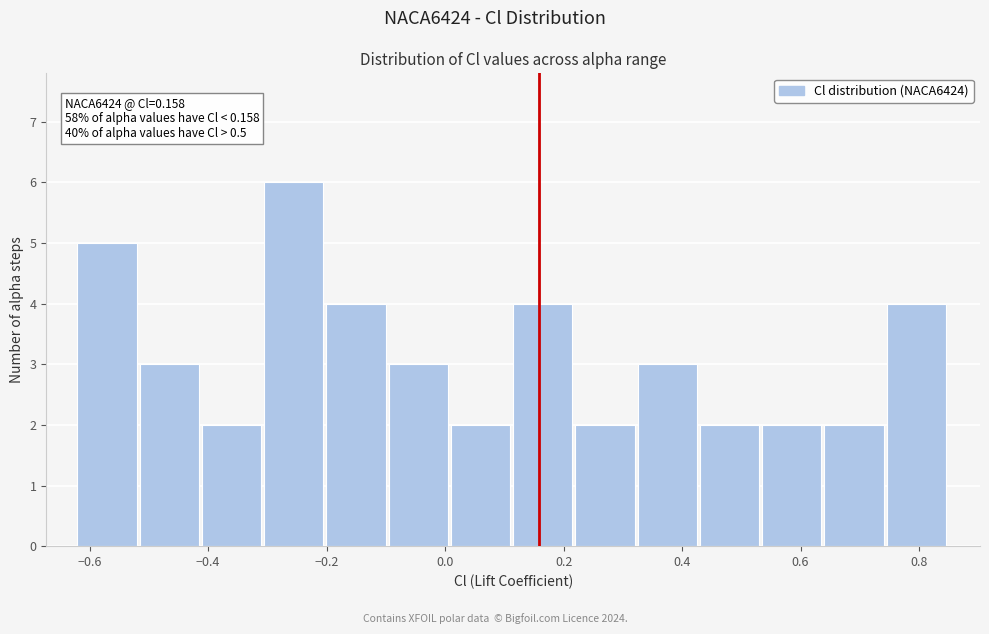

Which range on the x-axis has the tallest bar?

-0.30 to -0.20